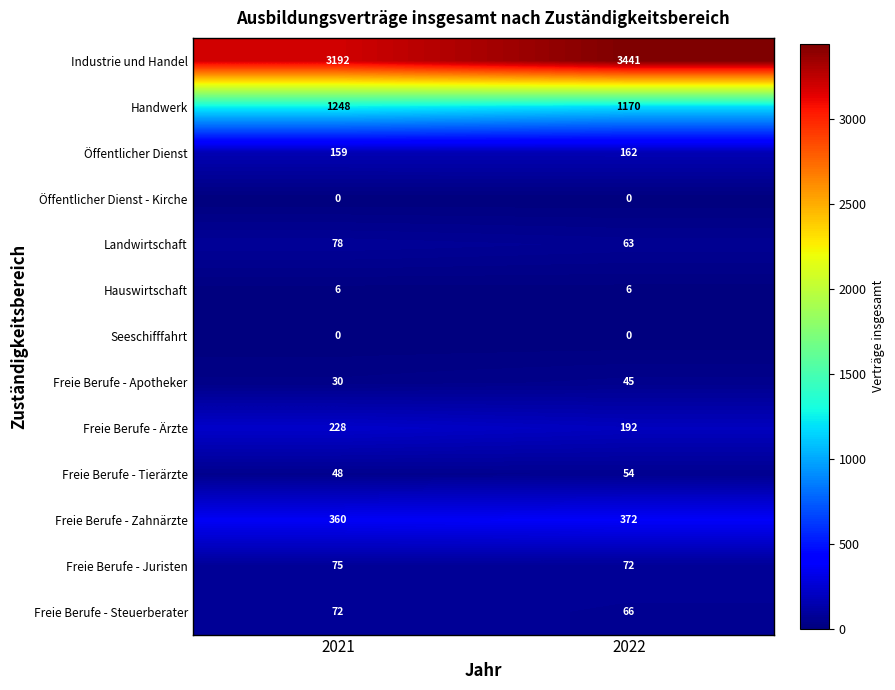

What is the average value of the Freie Berufe - Tierärzte series?

51